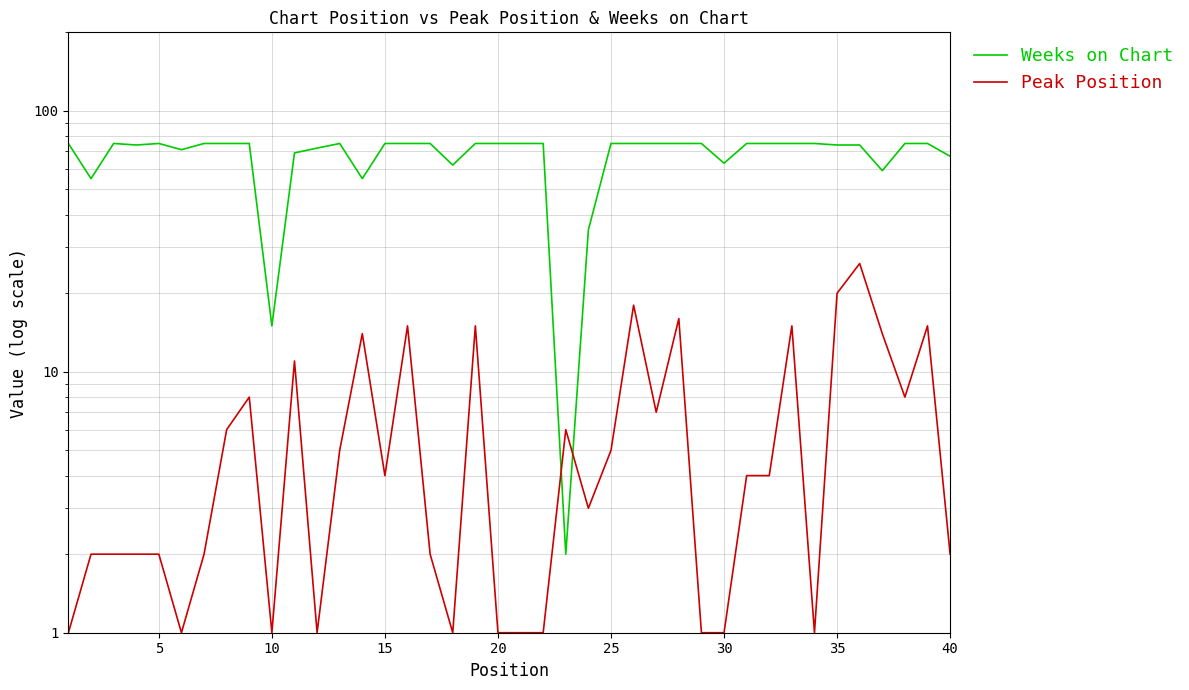

How many data points in Weeks on Chart are less than 75?

15